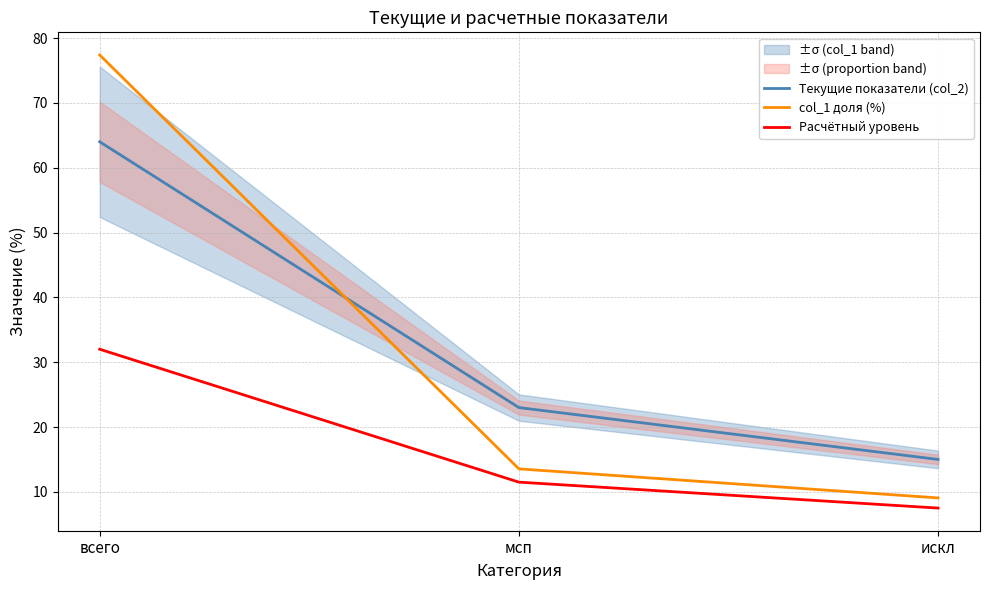

What is the smallest value displayed?

7.5